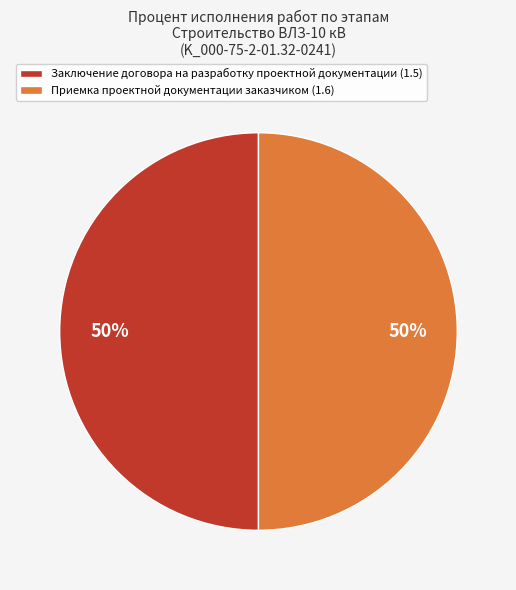

What is the ratio of the value at Заключение договора на разработку проектной документации (1.5) to the value at Приемка проектной документации заказчиком (1.6)?

1.0